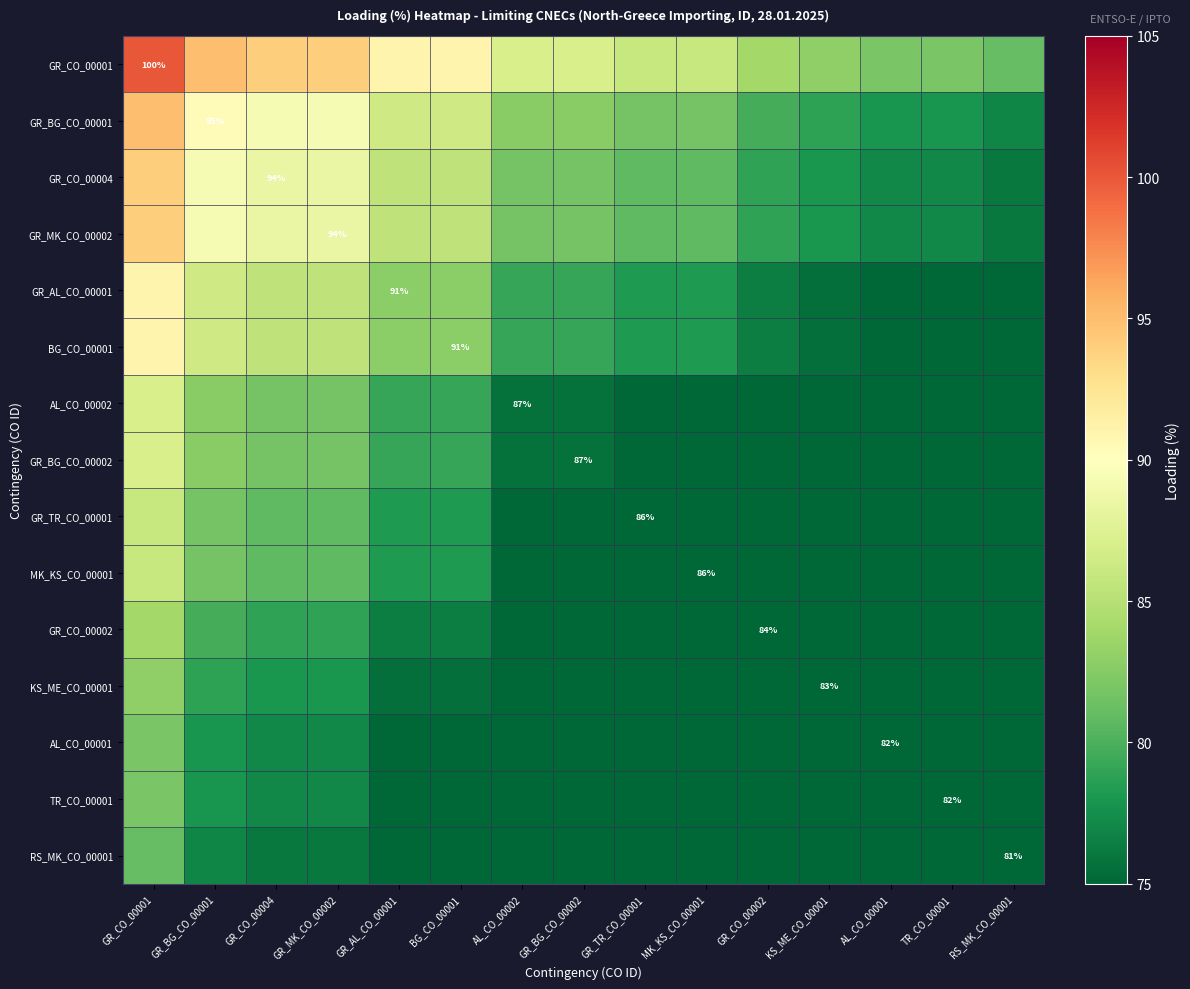

What is the average value of the TR_CO_00001 series?

75.9